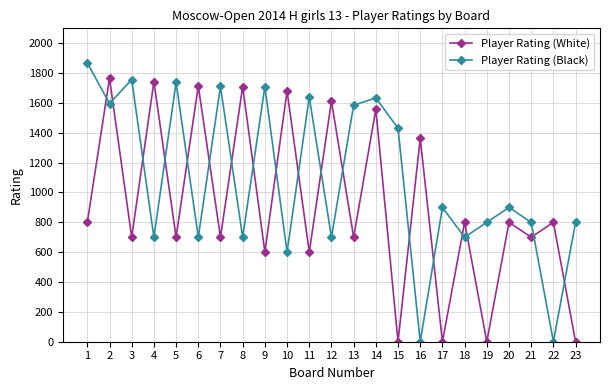

Which series has the largest range (max minus min)?

Player Rating (Black)